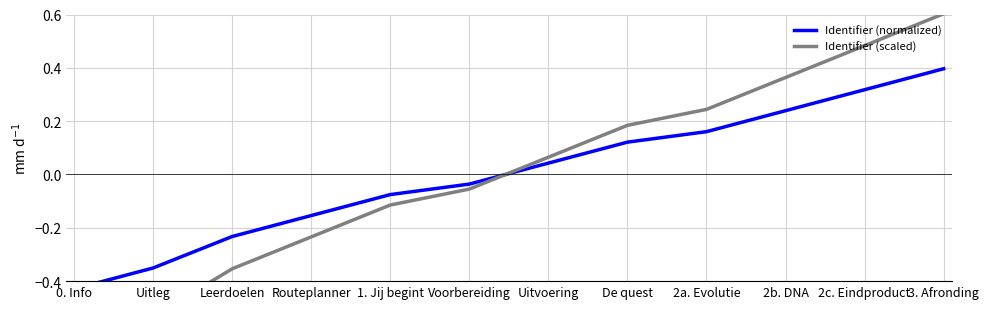

What position from the right is 2a. Evolutie?

4